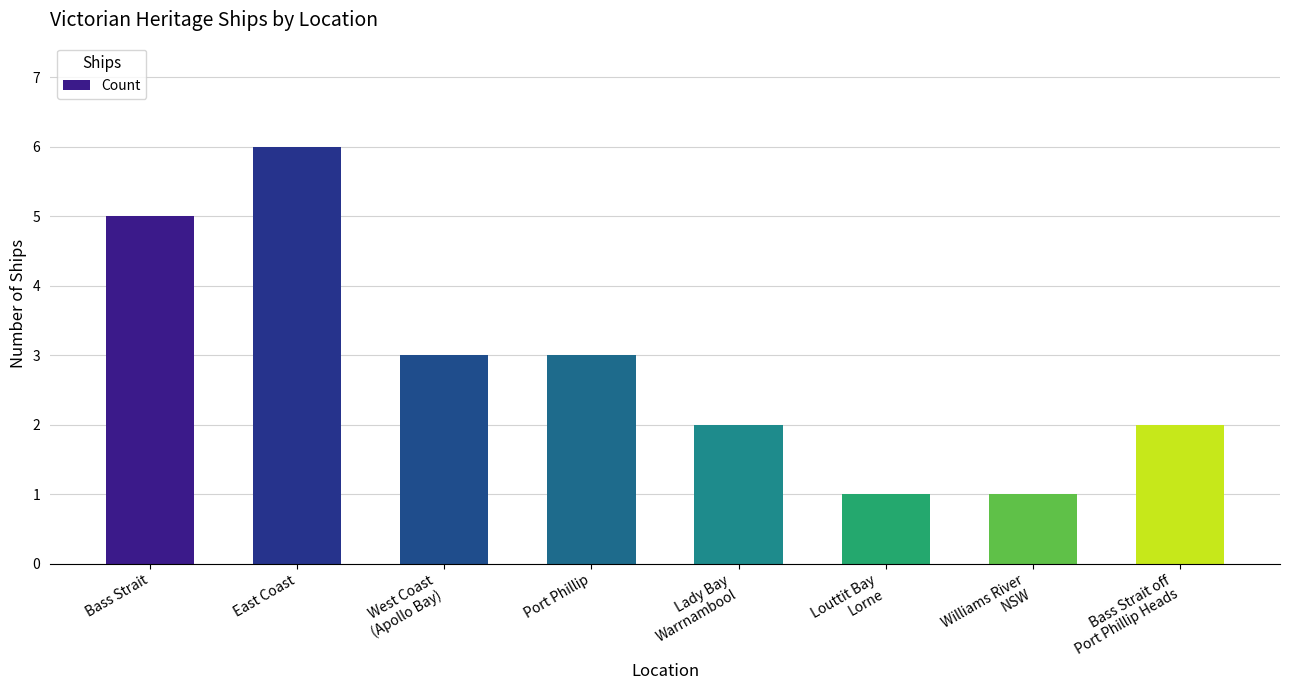

What is the sum of all values?

23